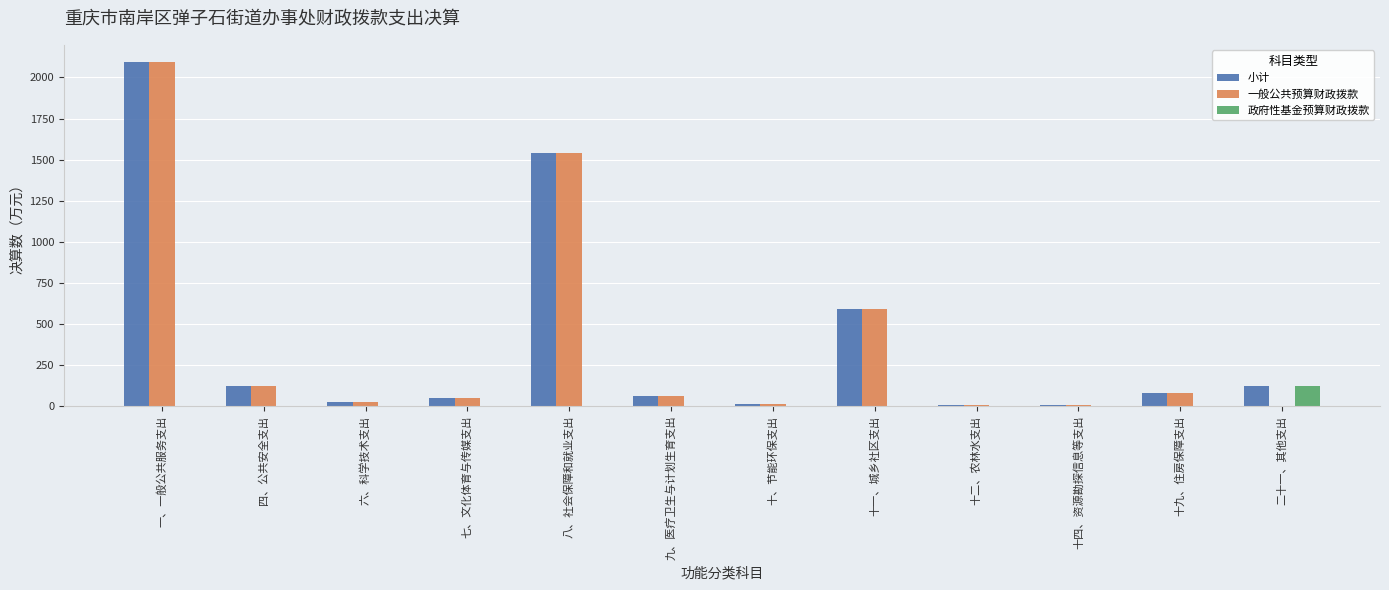

True or false: 小计 has a value of 123.9 at 二十一、其他支出.

True